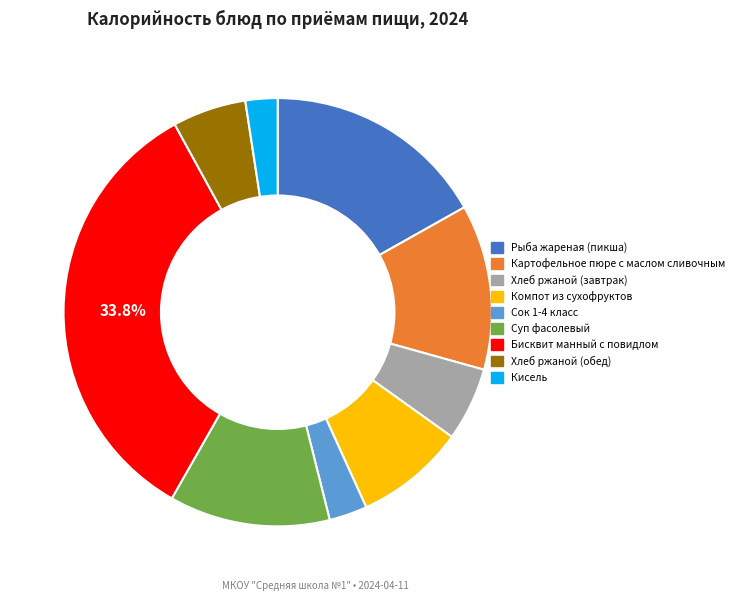

To the nearest percent, what portion does Картофельное пюре с маслом сливочным represent?

12%